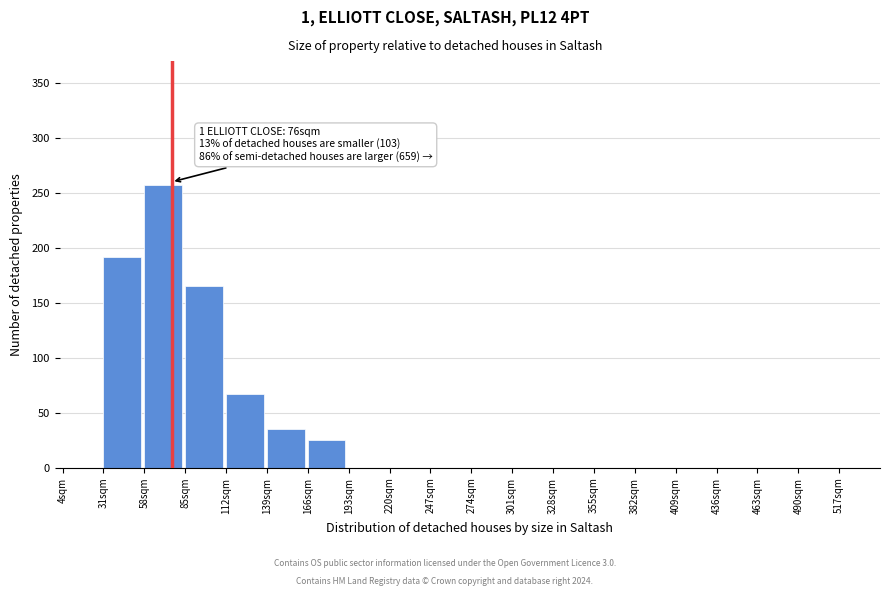

Reading left to right, extract all data points from this chart.

4sqm=0	31sqm=192	58sqm=257	85sqm=165	112sqm=67	139sqm=35	166sqm=25	193sqm=0	220sqm=0	247sqm=0	274sqm=0	301sqm=0	328sqm=0	355sqm=0	382sqm=0	409sqm=0	436sqm=0	463sqm=0	490sqm=0	517sqm=0